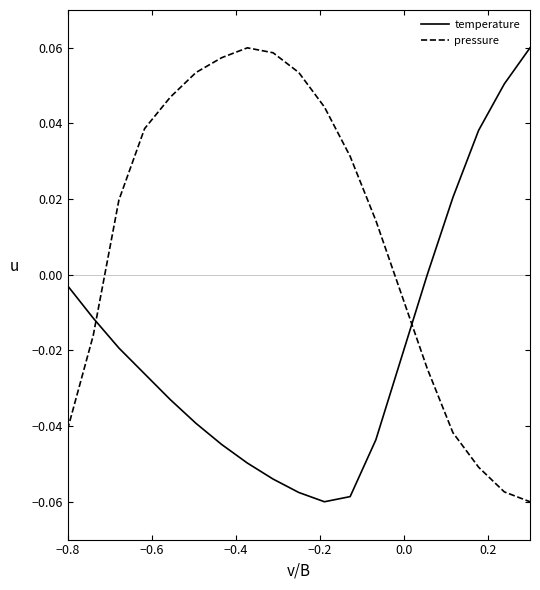

How many lines are shown in the chart?

2